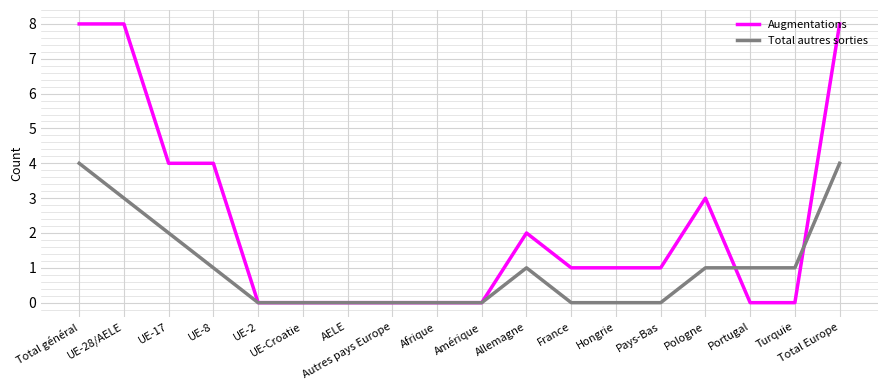

Which series has the largest total across all categories?

Augmentations